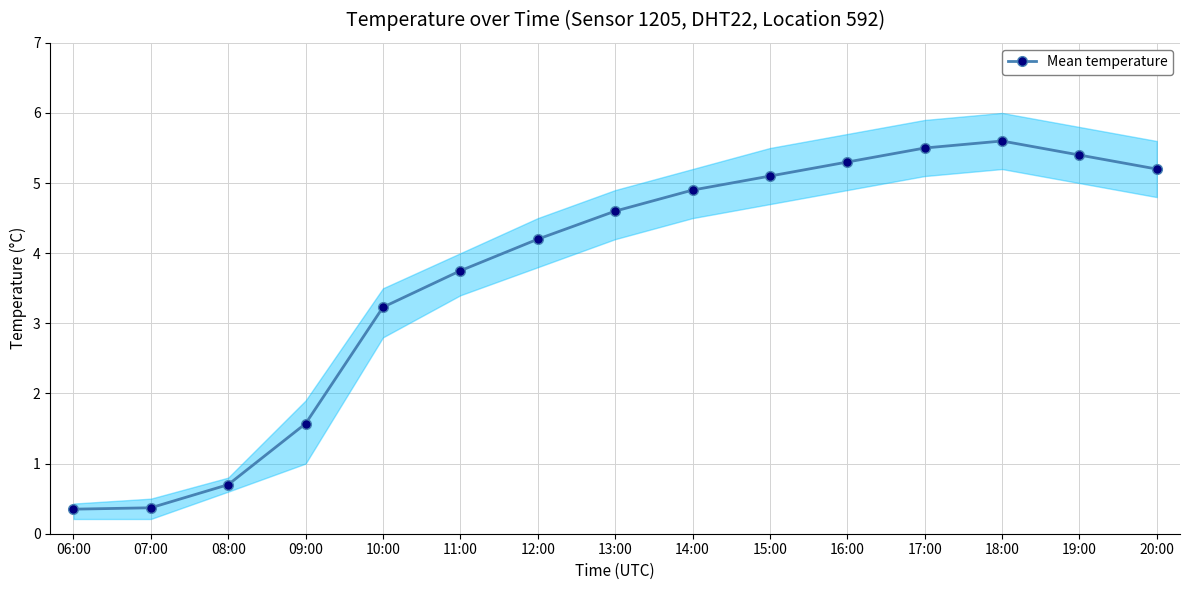

Which category has the highest value across all series?

18:00